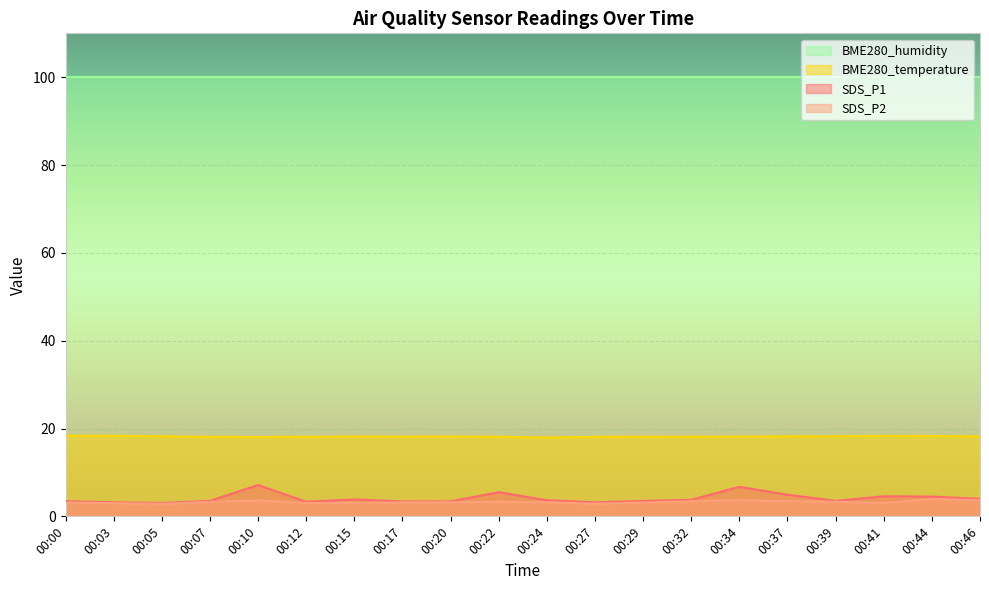

Is it true that SDS_P2 equals 3.2 at 00:20?

True